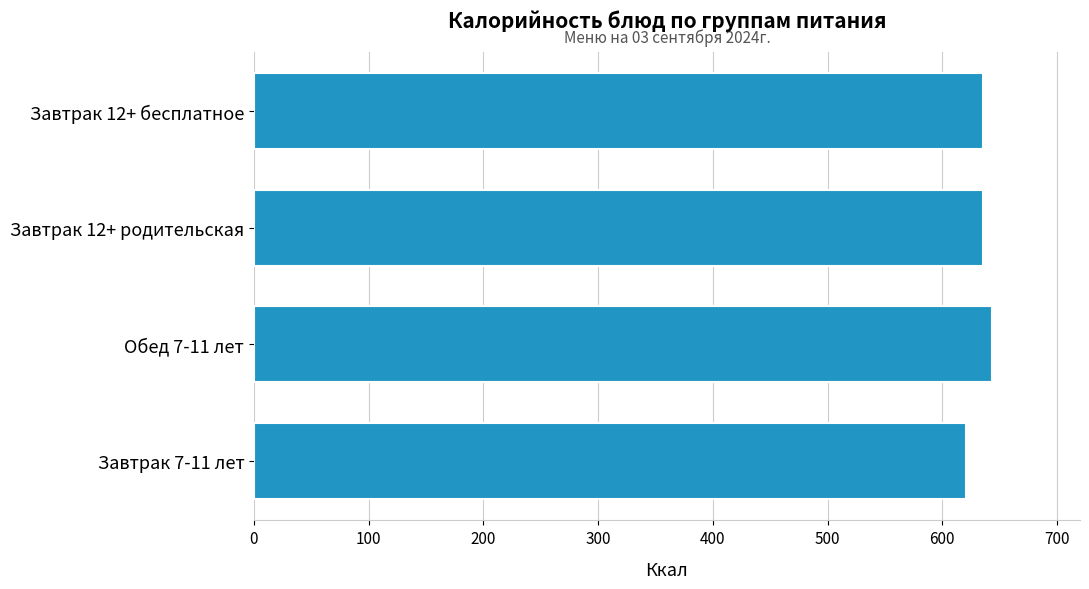

What is the change in value from Завтрак 12+ бесплатное to Завтрак 7-11 лет?

-14.8